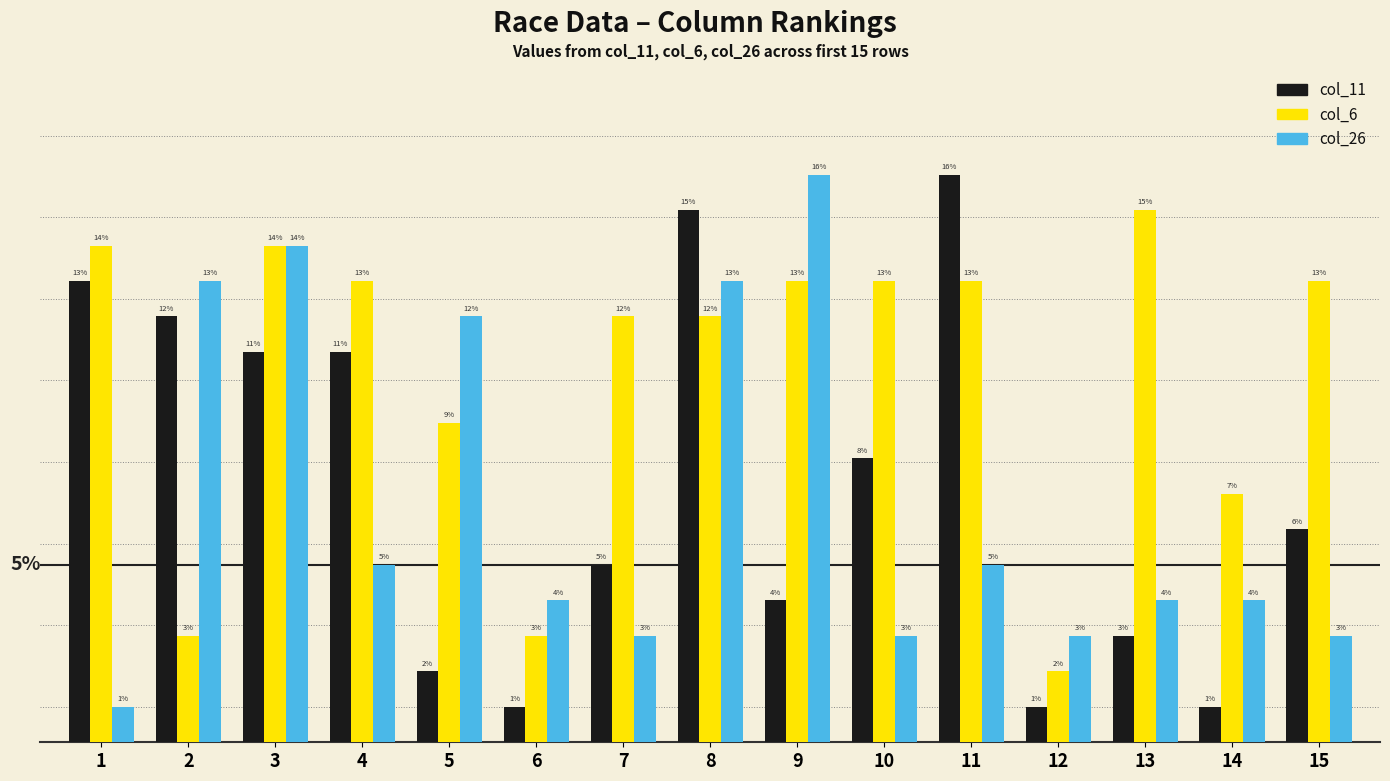

Is the value of col_11 at 10 greater than the value of col_26 at 9?

No